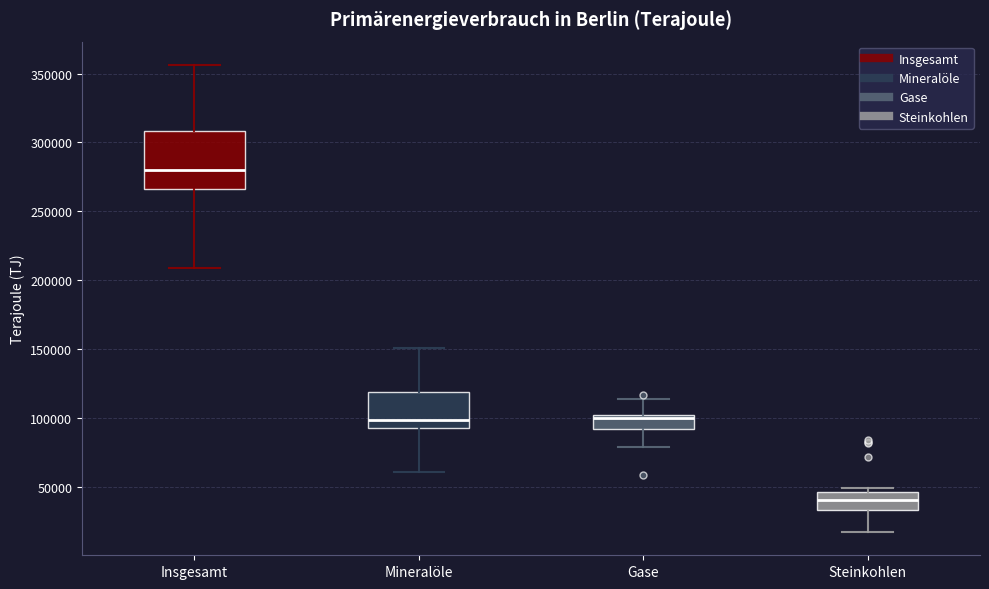

Where is the lower edge of the box for Mineralöle on the y-axis? The values are not printed on the chart, so give them approximately, as read against the axis.

95000